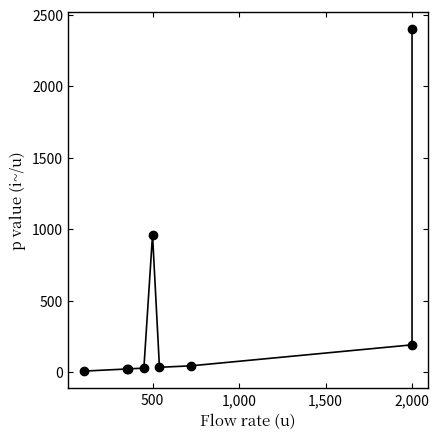

What is the minimum value shown in the chart?

6.4